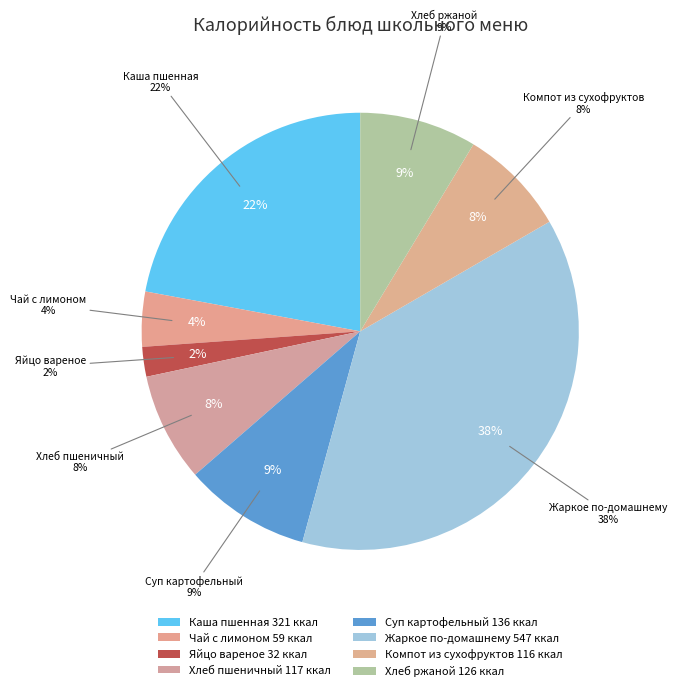

Is there a majority slice in this chart?

No